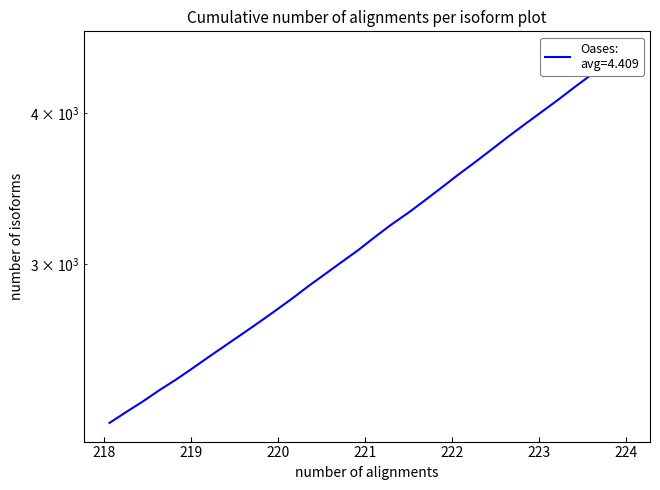

Reading left to right, transcribe all the data shown in this chart.

218.0596=2217.1	218.2508=2263.4	218.442=2309.2	218.6332=2359.6	218.8244=2407.7	219.0156=2460.4	219.2067=2515.4	219.3979=2570.8	219.589=2627.1	219.7801=2685.2	219.9712=2746.1	220.1623=2809.9	220.3533=2878.4	220.5444=2945.0	220.7354=3013.3	220.9264=3082.8	221.1174=3160.3	221.3083=3236.5	221.4993=3308.5	221.6902=3387.6	221.8812=3470.4	222.0721=3556.4	222.263=3640.9	222.4538=3730.1	222.6447=3822.5	222.8355=3913.6	223.0264=4005.4	223.2172=4099.4	223.408=4199.9	223.5987=4299.2	223.7895=4402.5	223.9802=4508.2